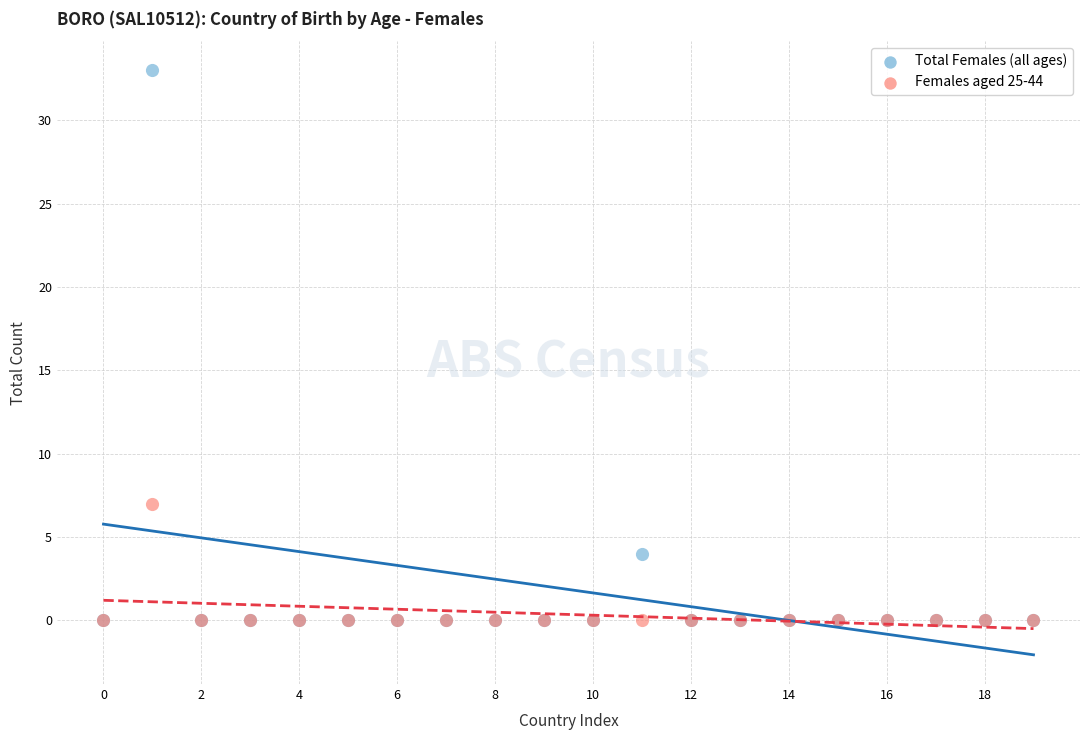

Across all series, what Y value is closest to 16?

7